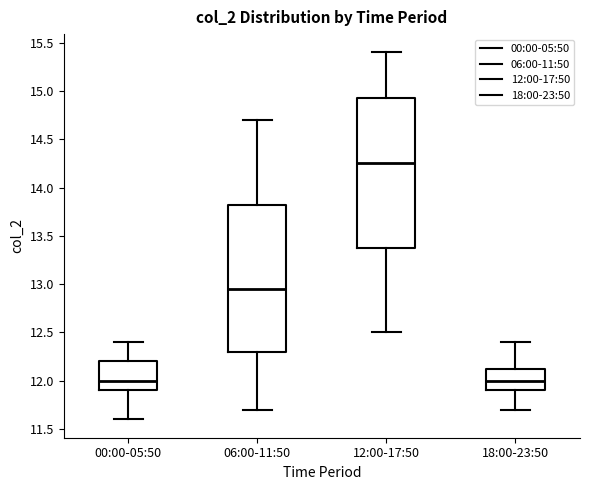

Where does the median line of the box for 00:00-05:50 sit on the y-axis? The values are not printed on the chart, so give them approximately, as read against the axis.

12.00